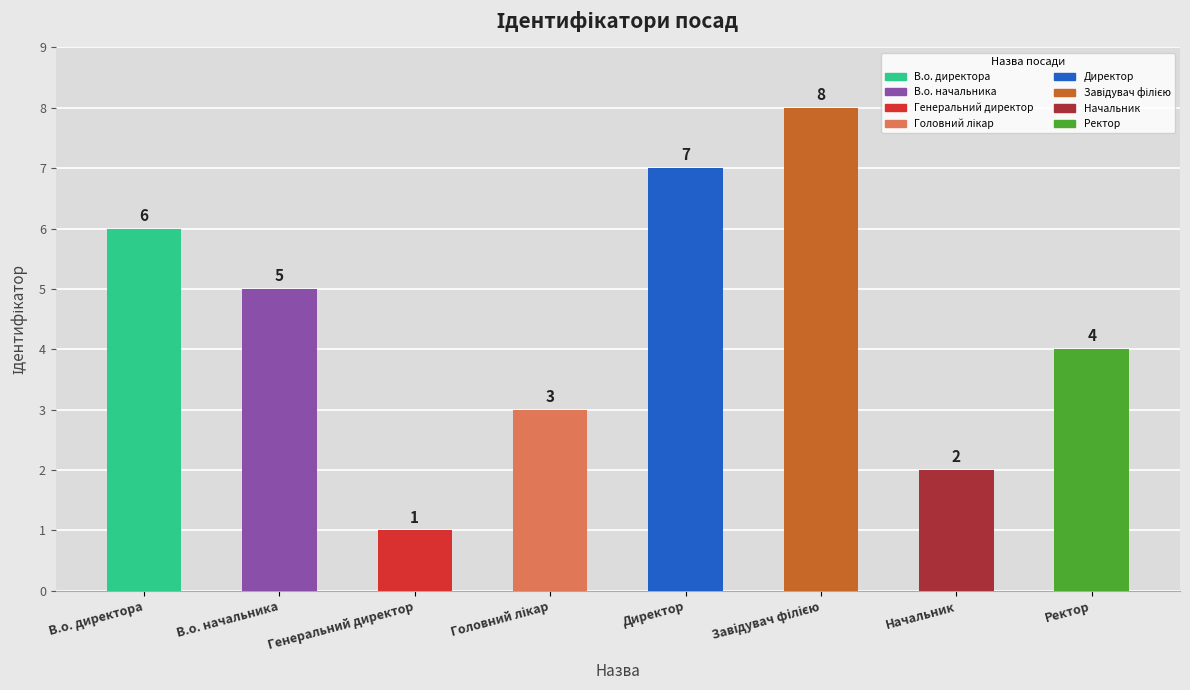

What is the label of the 2nd bar from the left?

В.о. начальника